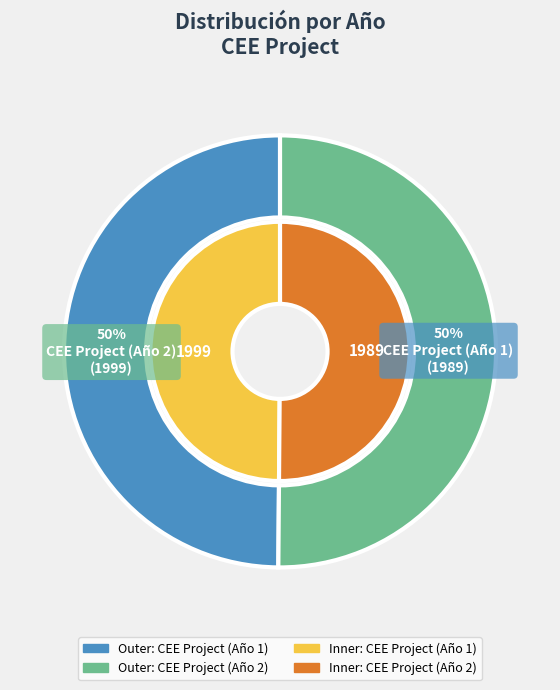

How many segments does this pie chart have?

2